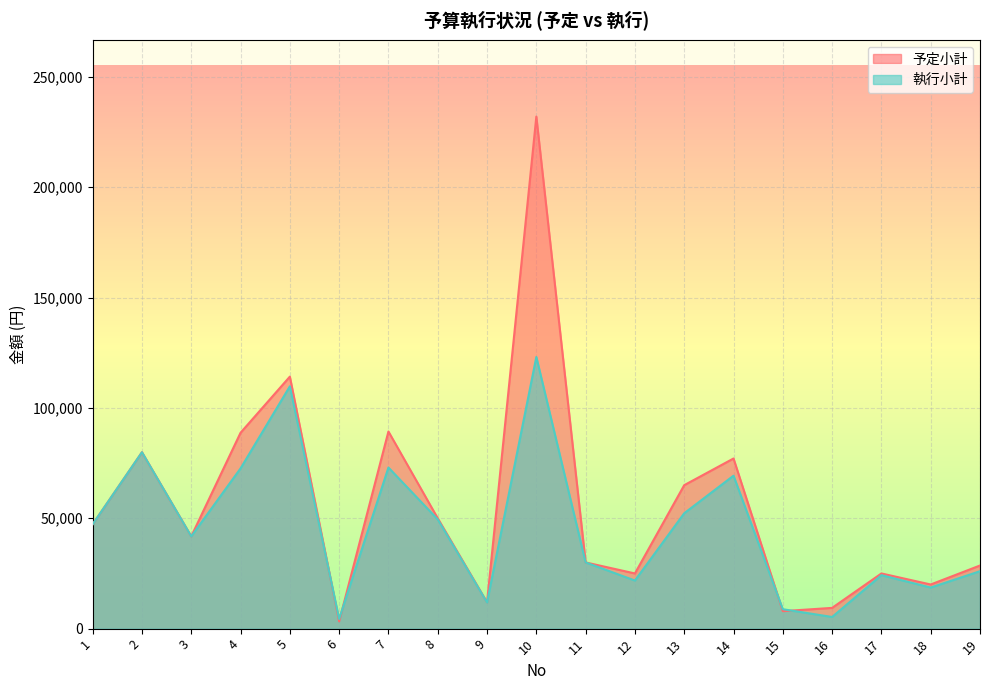

Which category has the lowest value in the 執行小計 series?

6